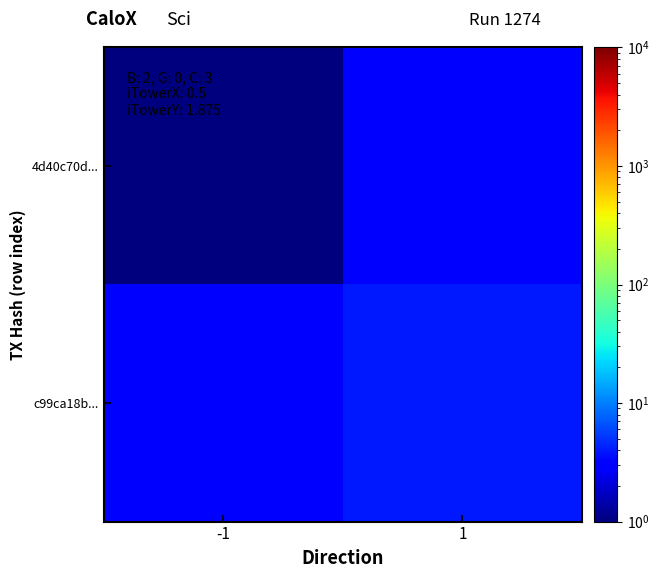

Reading right to left, what are all the values shown in this chart?

4d40c70d...: 1=3	-1=1
c99ca18b...: 1=4	-1=3